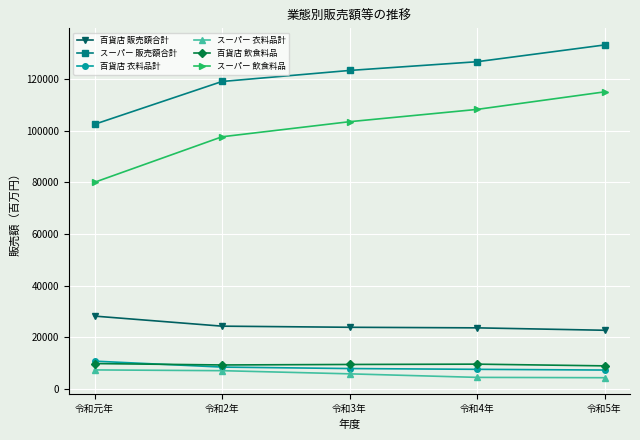

True or false: 百貨店 販売額合計 has more than 2 points higher than both neighbors.

False